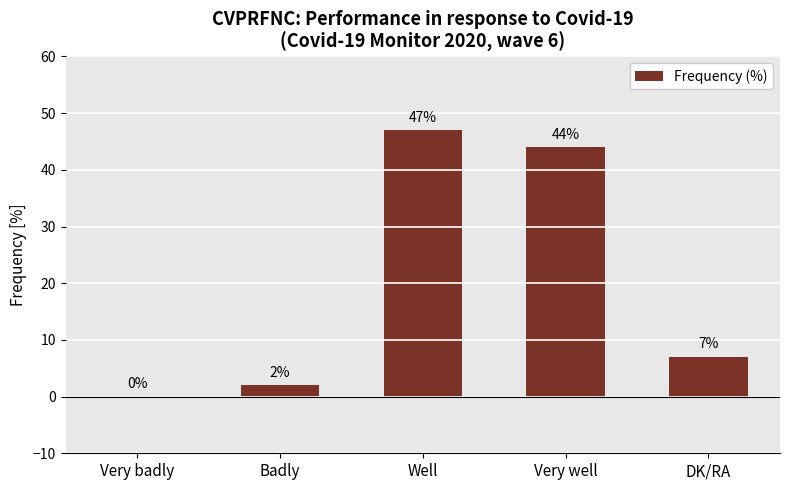

Which has a higher value, Very badly or Well?

Well